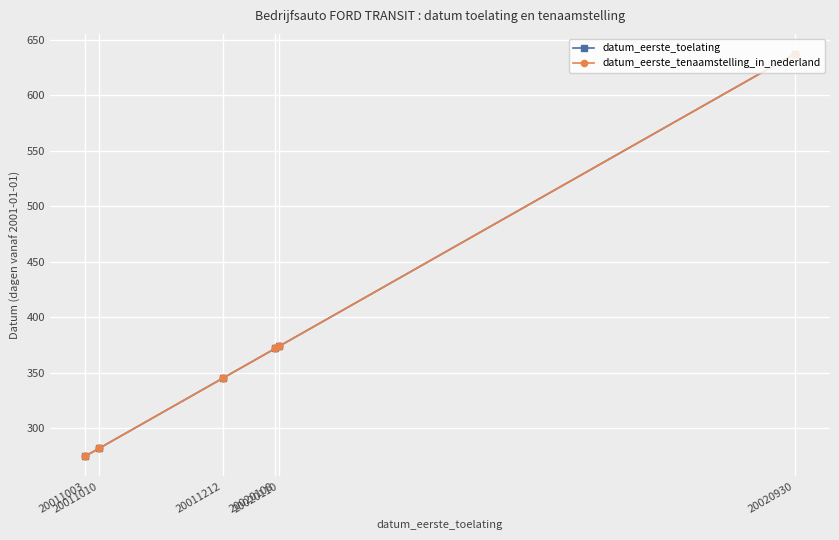

What is the difference between the datum_eerste_tenaamstelling_in_nederland values at 20020108 and 20020110?

2